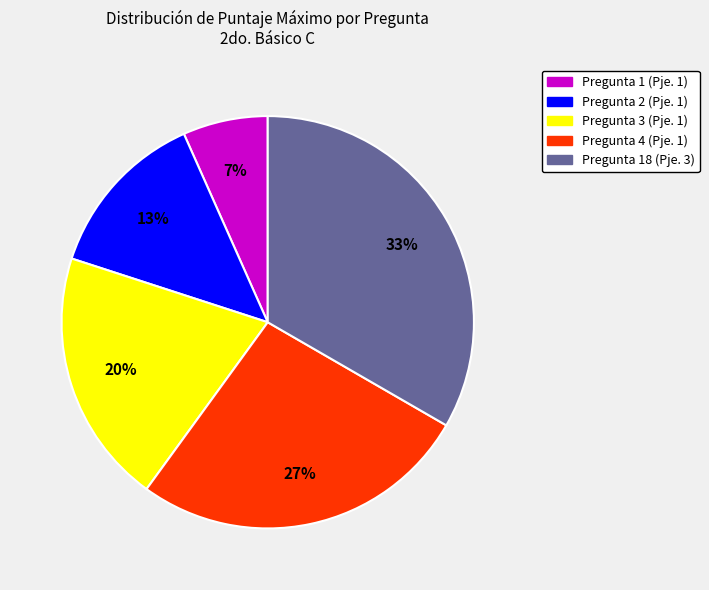

Between Pregunta 4 (Pje. 1) and Pregunta 3 (Pje. 1), which is larger?

Pregunta 4 (Pje. 1)